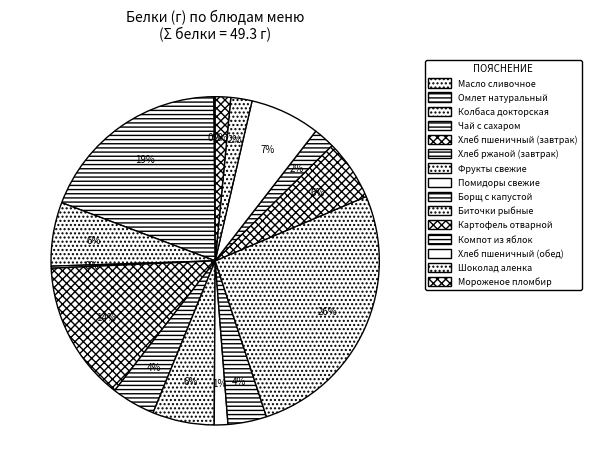

Which slice is the smallest?

Масло сливочное